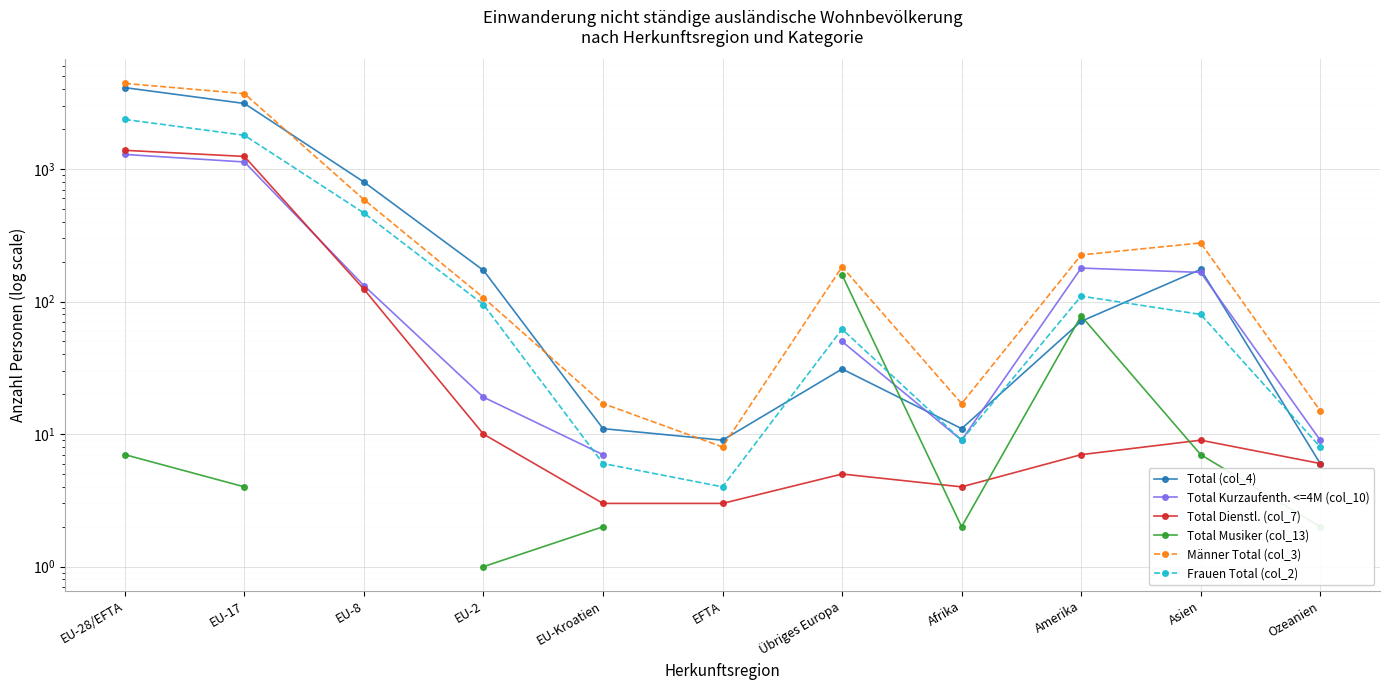

Which series changed the most between EU-Kroatien and Amerika?

Männer Total (col_3)